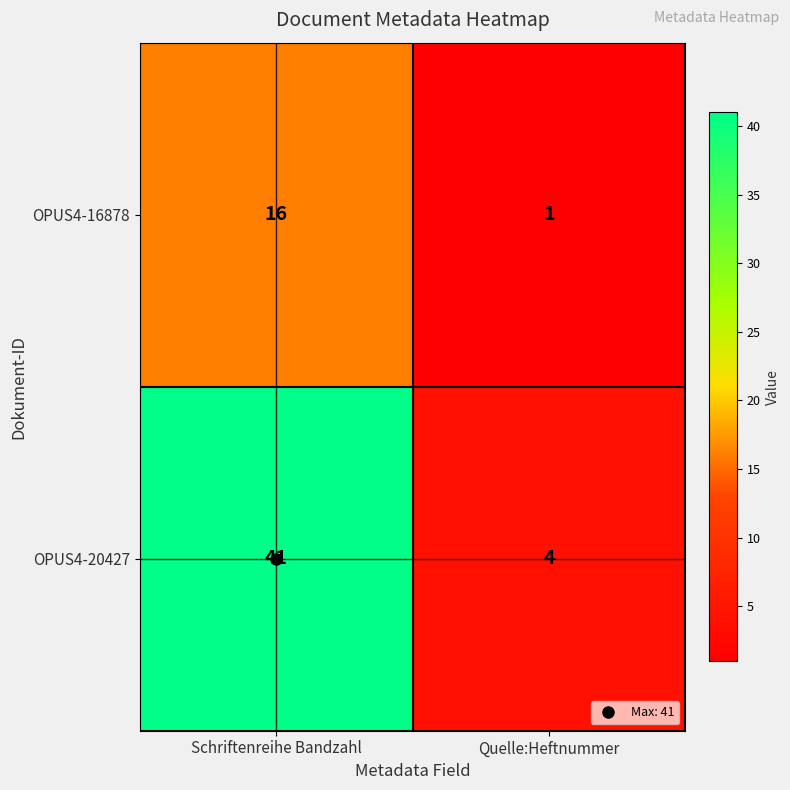

At which label is OPUS4-20427 closest to 22?

Quelle:Heftnummer